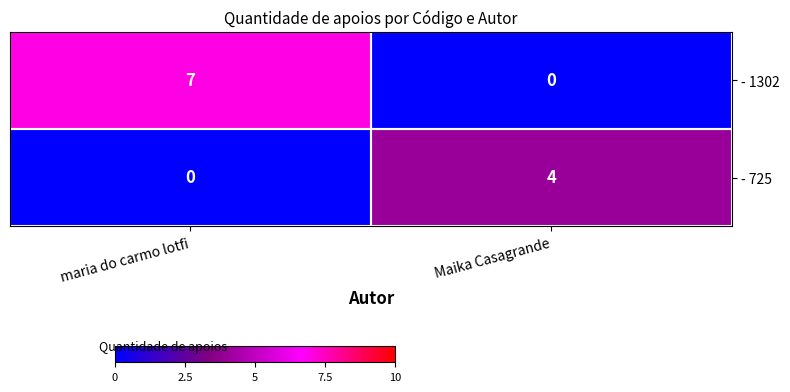

The value of - 725 at Maika Casagrande is 6. True or false?

False